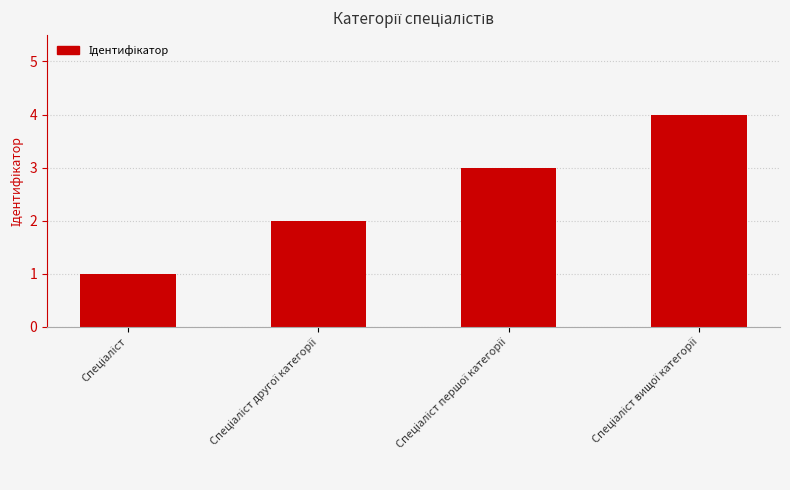

Reading left to right, transcribe all the data shown in this chart.

1	2	3	4